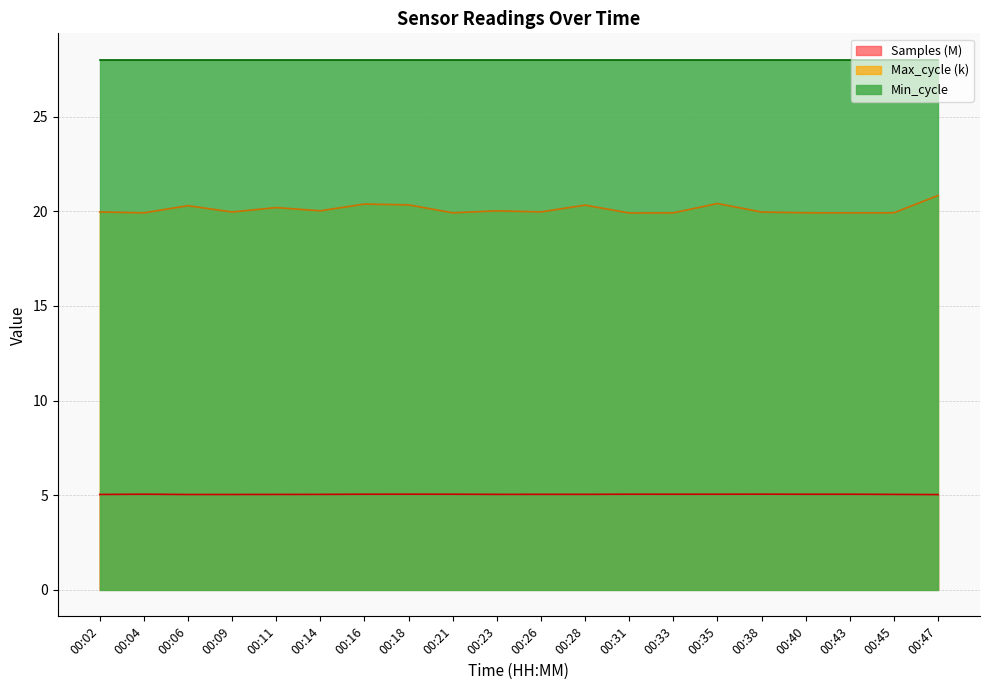

How many interior local valleys does the Max_cycle series have?

7